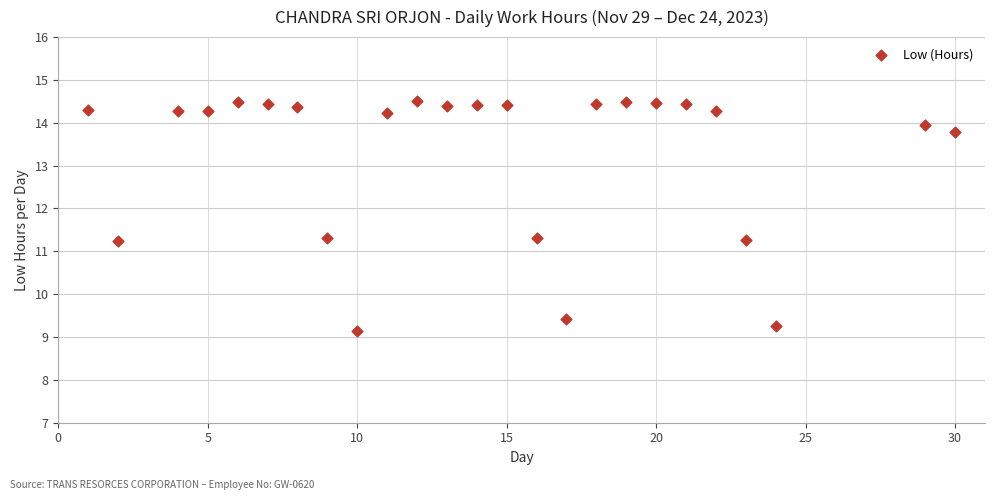

What is the range of X values (max minus min)?

29.0